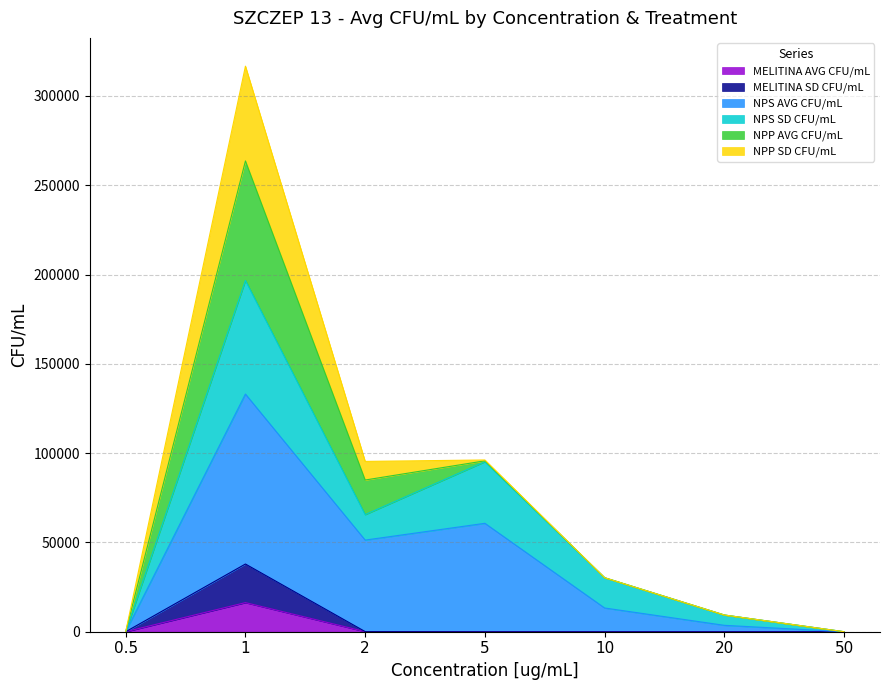

The MELITINA SD CFU/mL series shows 54655.9 at 1. True or false?

False